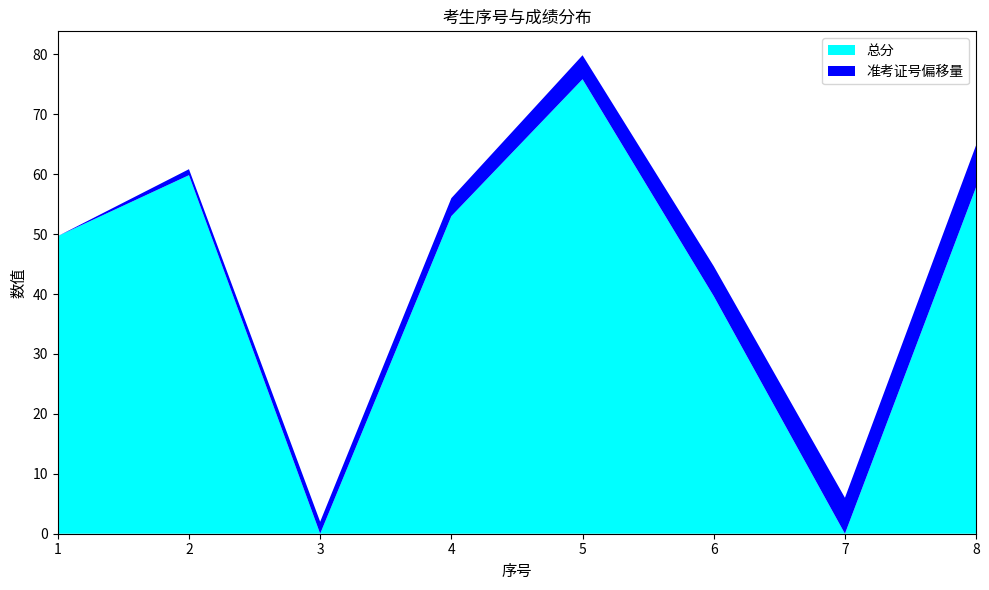

At which category is the sum across all series the highest?

5